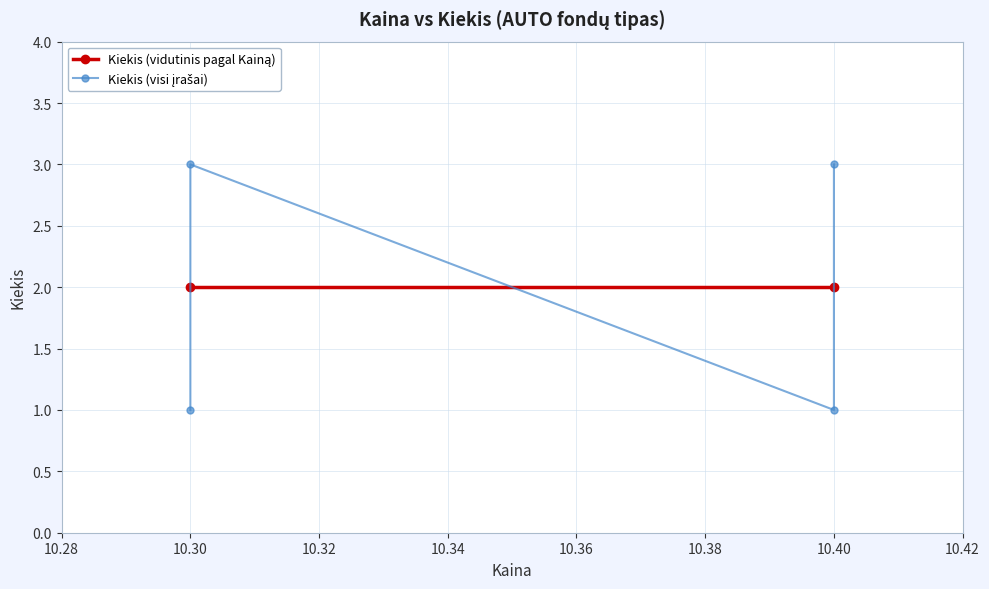

Which has a higher value, 10.4 or 10.4?

10.4